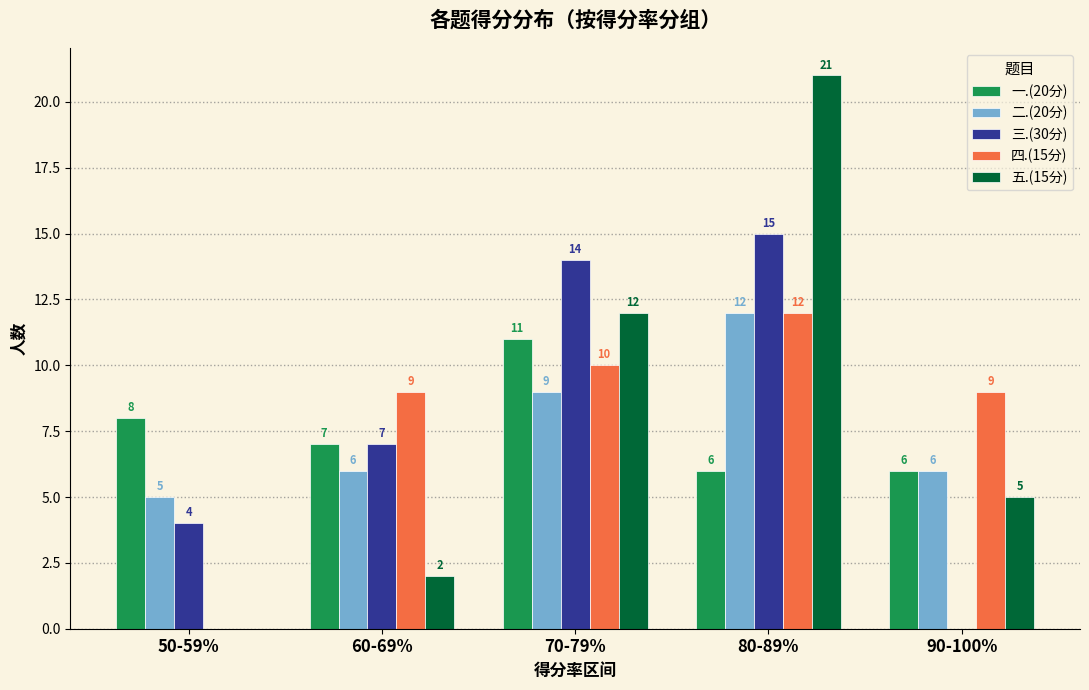

Which series has the largest range (max minus min)?

五.(15分)